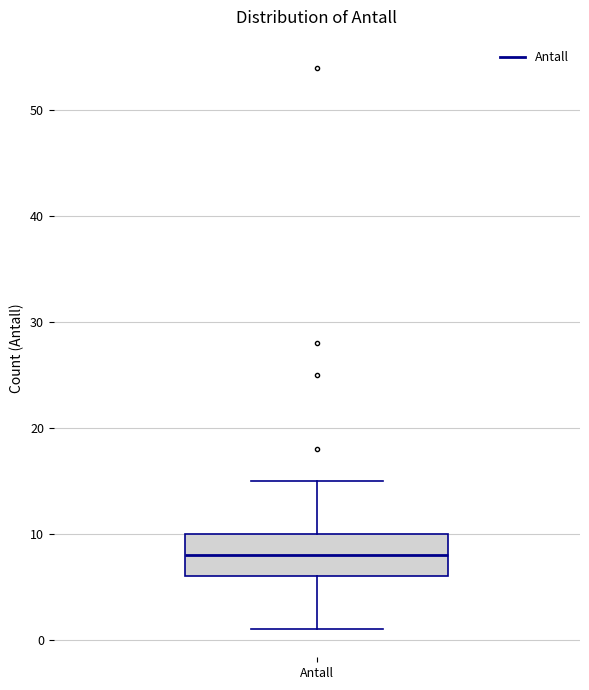

Transcribe this box plot: give where the median line is, the range the box spans, and where the two whiskers end, as read against the y-axis. The values are not printed on the chart, so give them approximately, as read against the axis.

median 8, box 6 to 10, whiskers 1 to 15